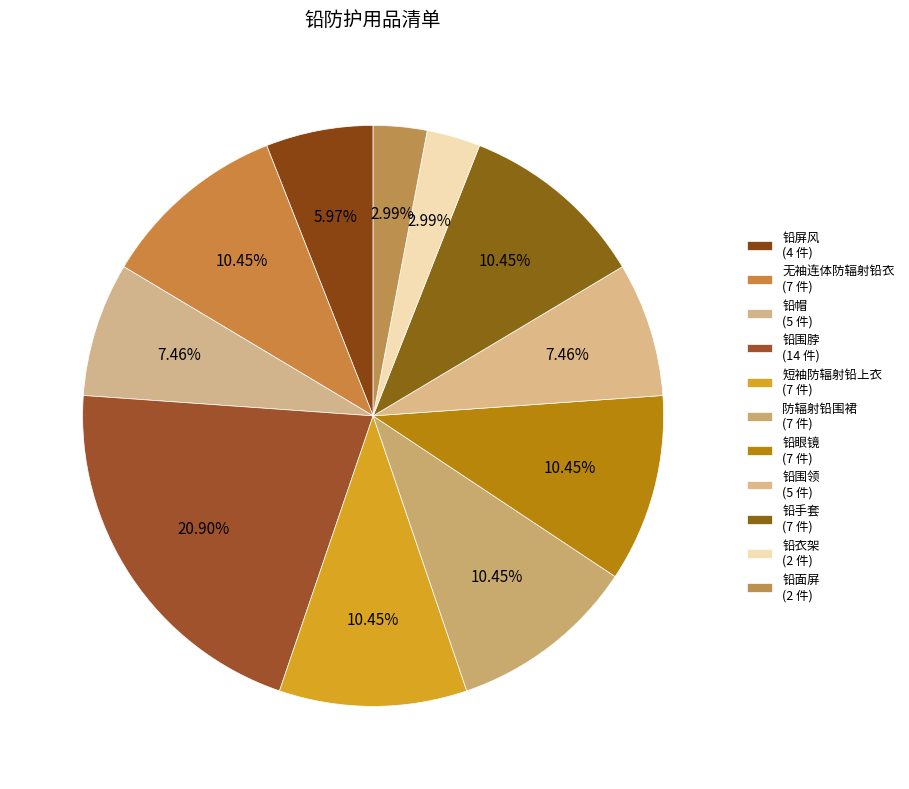

To the nearest percent, what portion does 铅围领 represent?

7%